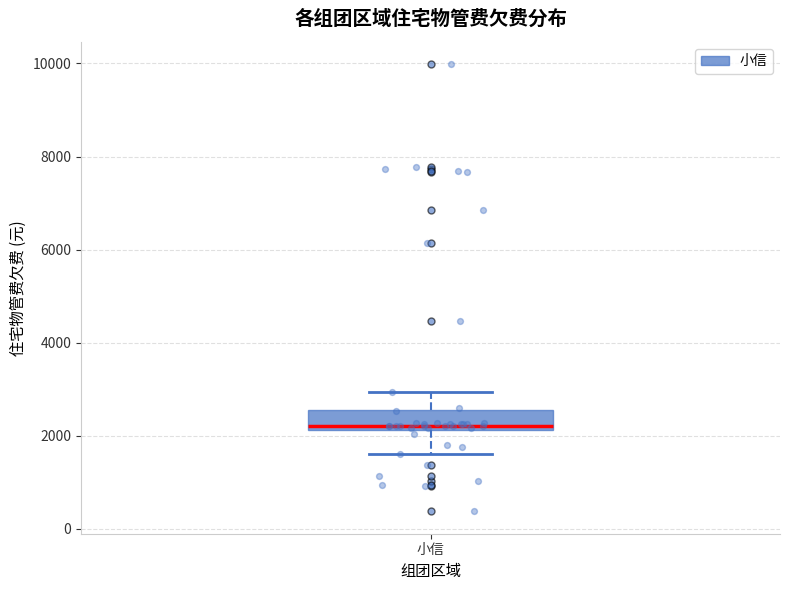

Read this box plot against the y-axis: the position of the median line, the range covered by the box, and the ends of both whiskers. The values are not printed on the chart, so give them approximately, as read against the axis.

median 2200 (just above the box's lower edge), box 2200 to 2600, whiskers 1600 to 3000